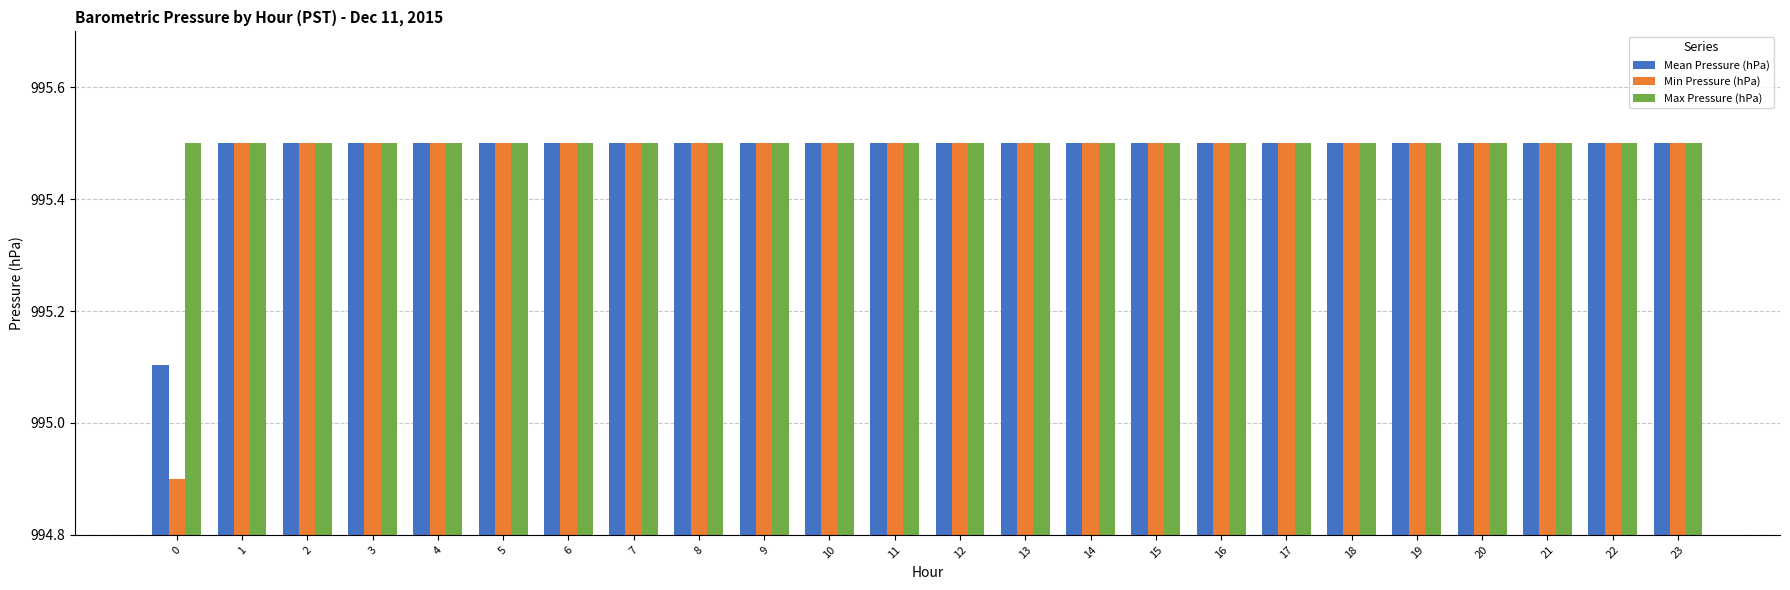

Which series has the largest range (max minus min)?

Min Pressure (hPa)